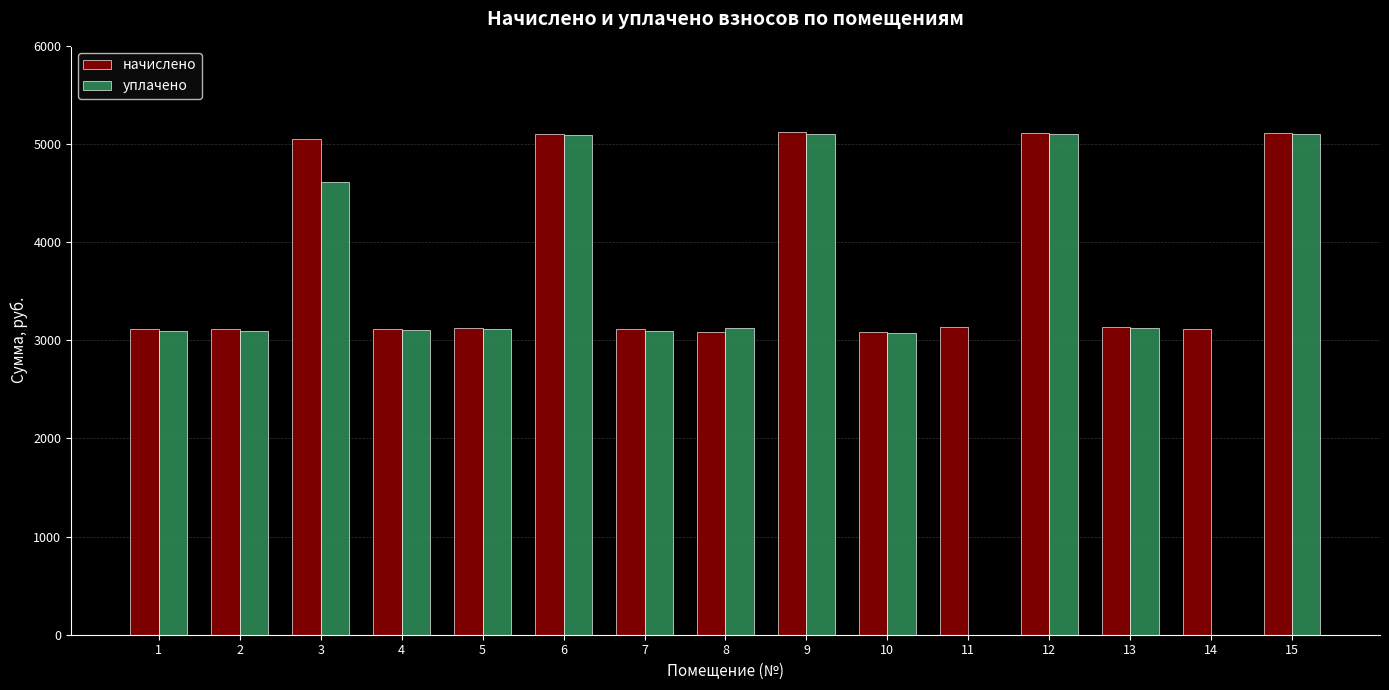

Where does the начислено series first go above 3127?

3